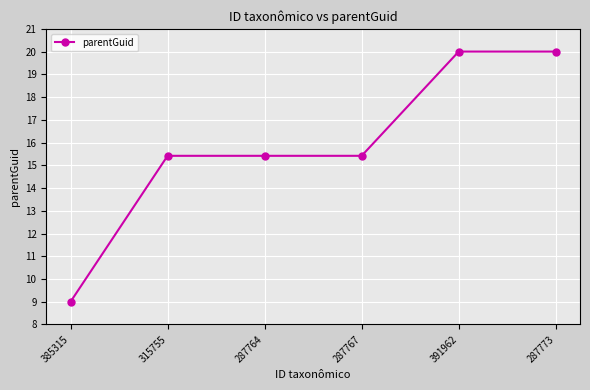

What is the label of the 6th point from the right?

385315